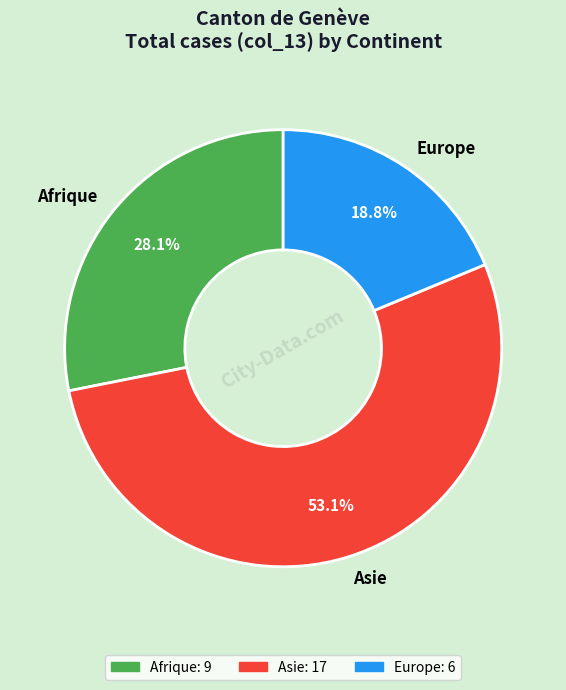

To the nearest percent, what is the combined percentage of Europe and Afrique?

47%